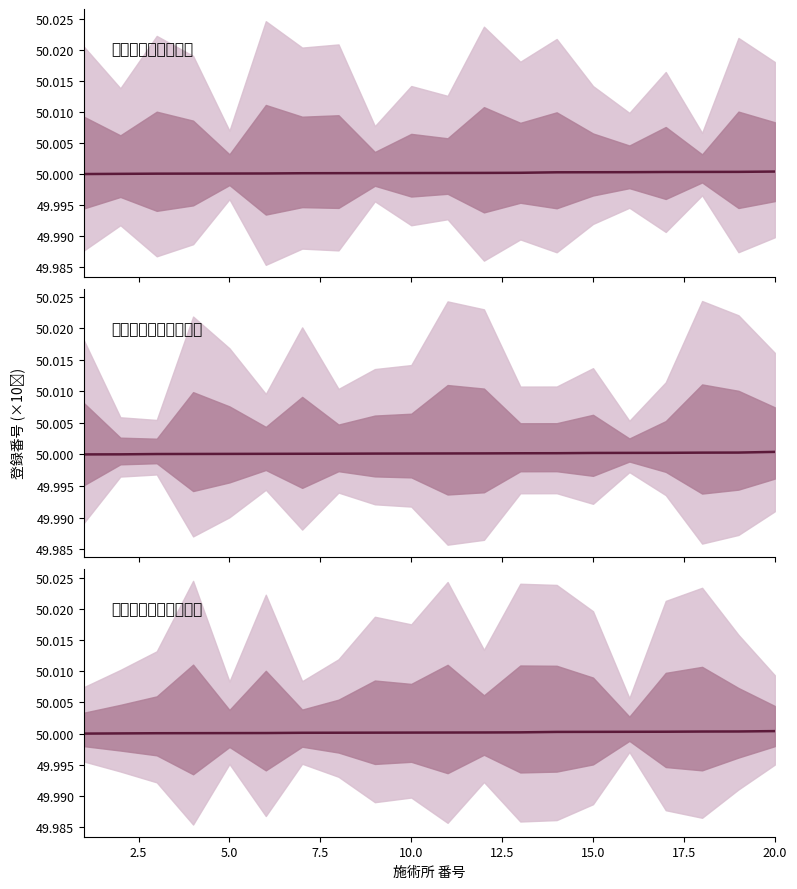

What is the value of the 施術管理者（きゅう） point at the 19th from the left?

50.0